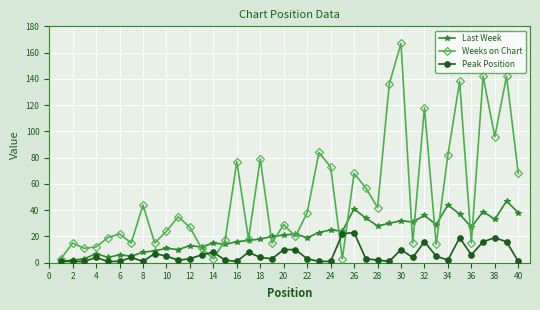

What is the value of the Peak Position point at the 9th from the left?

7